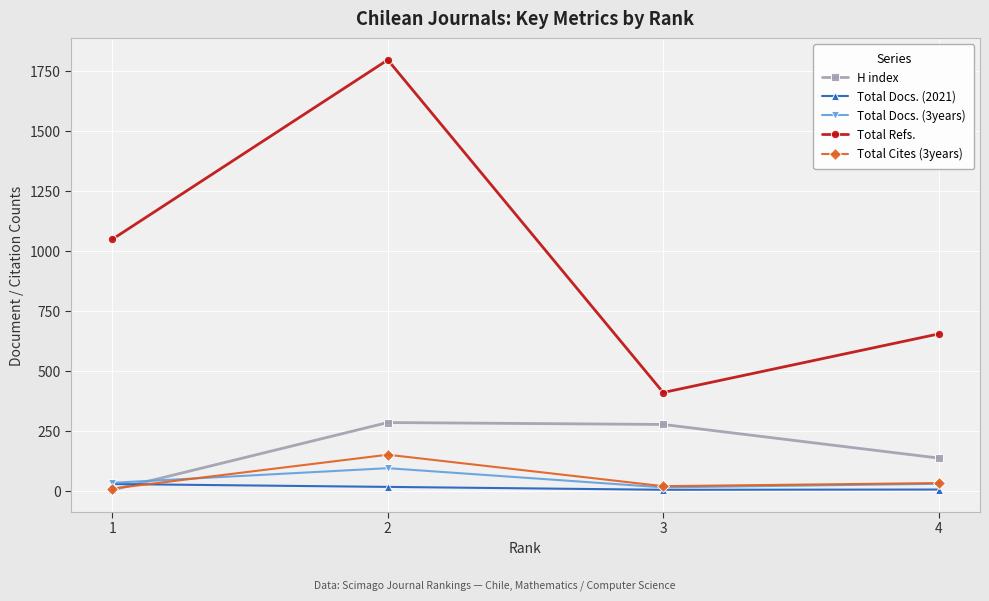

Reading right to left, what are all the values shown in this chart?

H index: 1=4	2=285	3=277	4=137
Total Docs. (2021): 1=29	2=17	3=5	4=6
Total Docs. (3years): 1=34	2=95	3=15	4=30
Total Refs.: 1=1048	2=1795	3=410	4=654
Total Cites (3years): 1=10	2=151	3=20	4=33